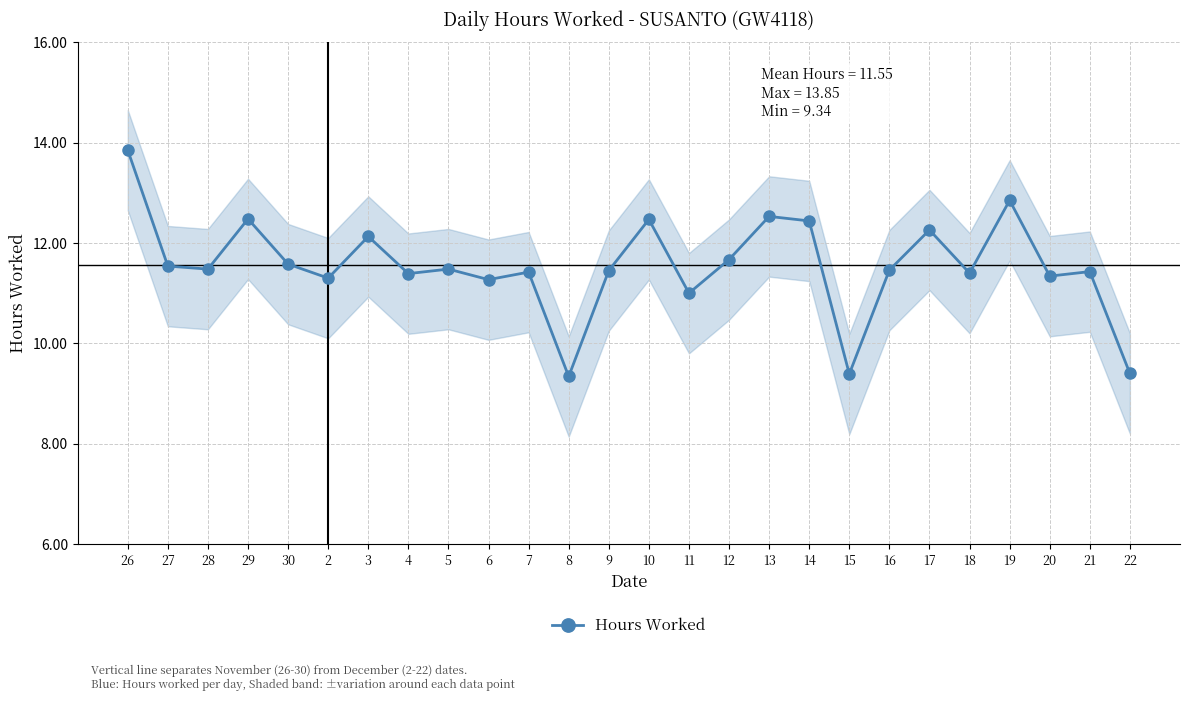

What is the difference between the values at 20 and 12?

0.3